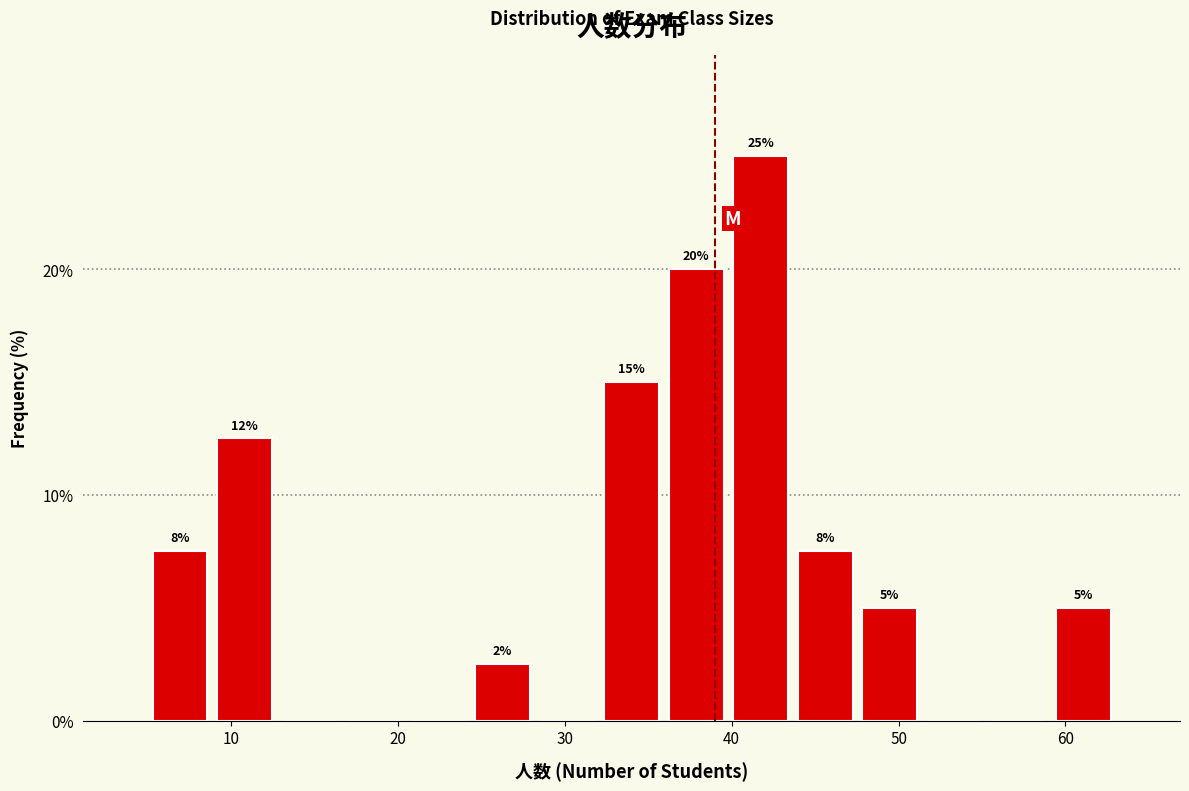

Read against the x-axis, roughly where is the centre of the tallest bar?

42